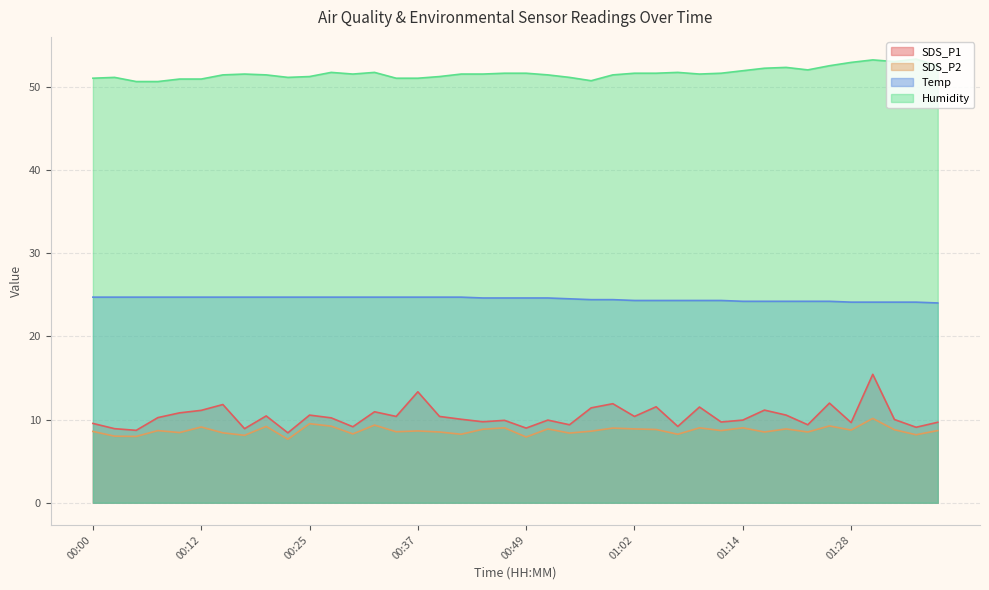

How many distinct data groups are displayed?

4